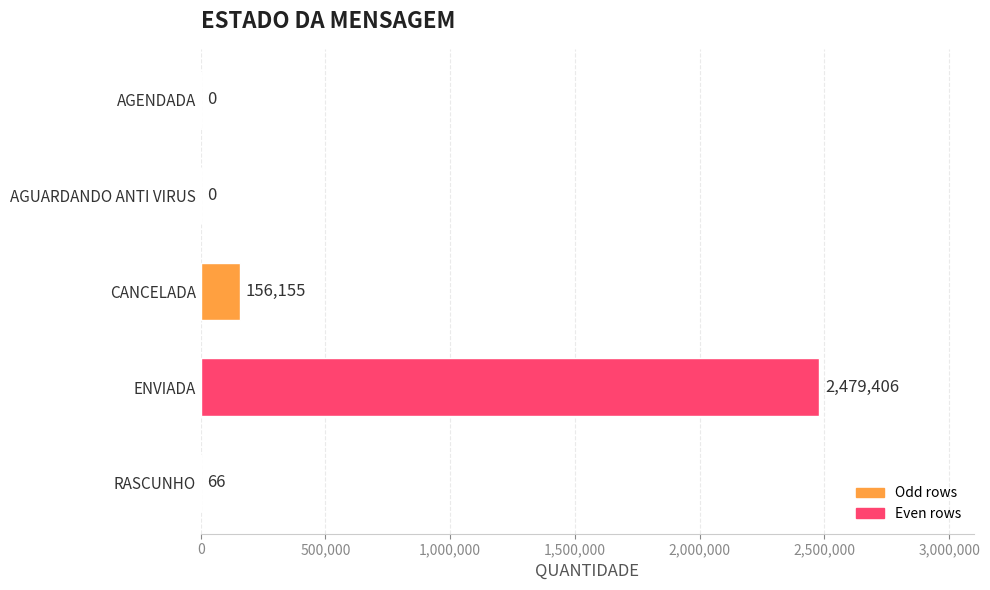

What is the sum of all values?

2635627